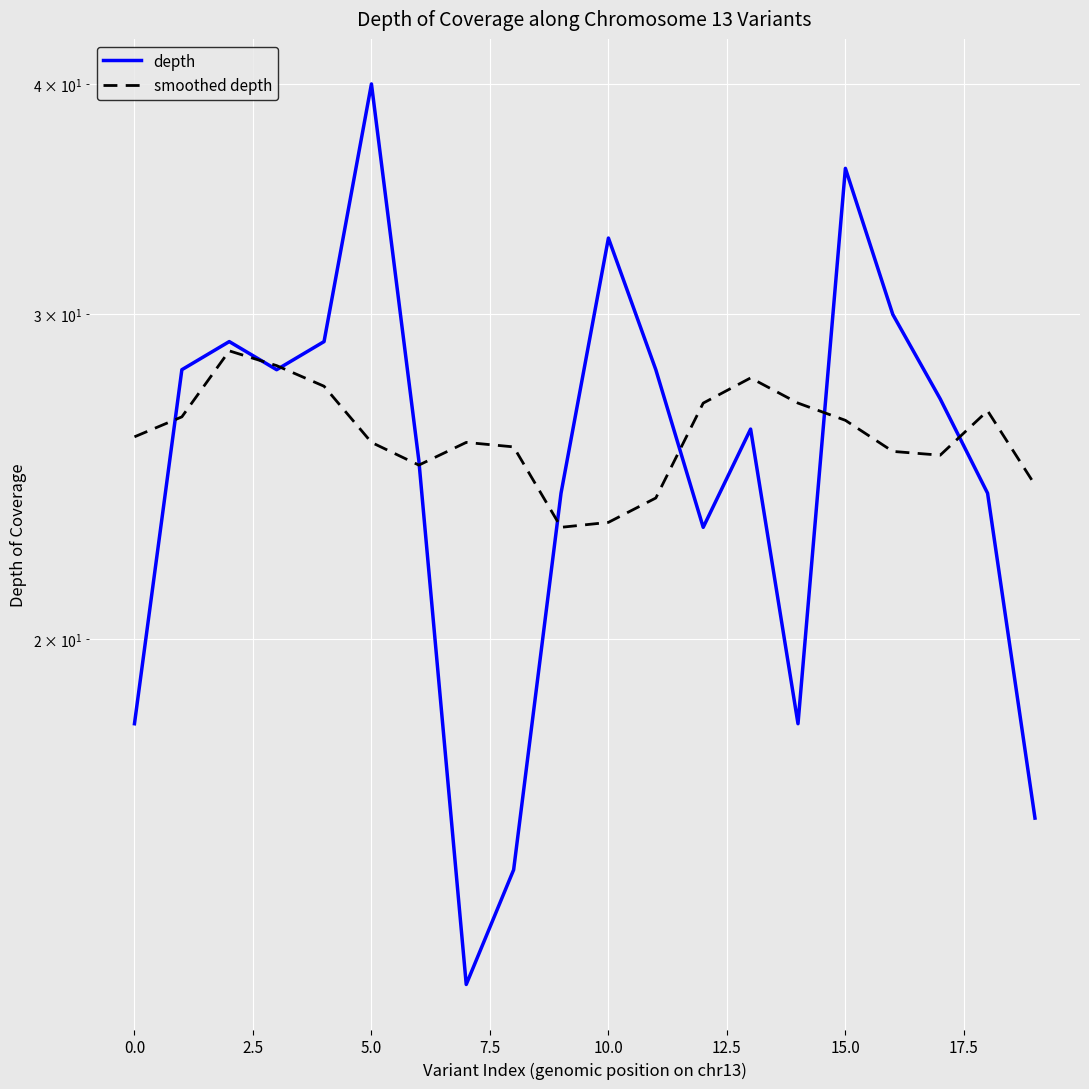

What are all the series names shown in the legend?

depth, smoothed depth